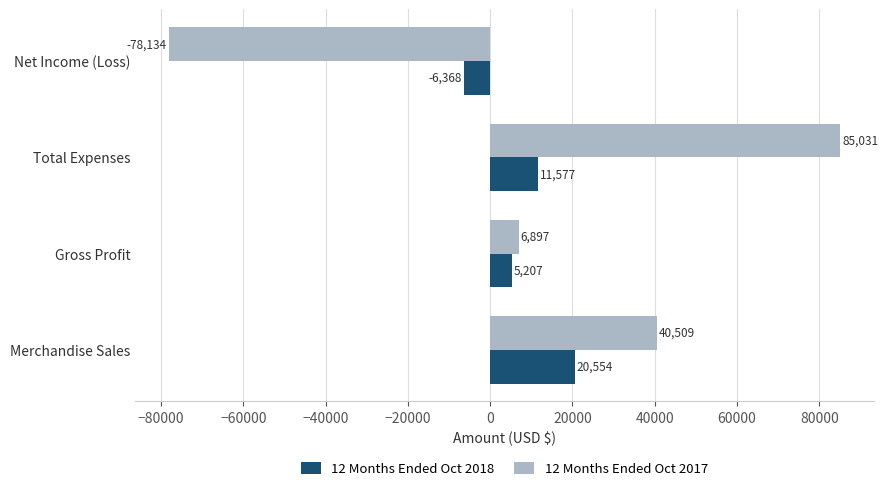

What is the difference between the maximum and minimum values in the 12 Months Ended Oct 2018 series?

26922